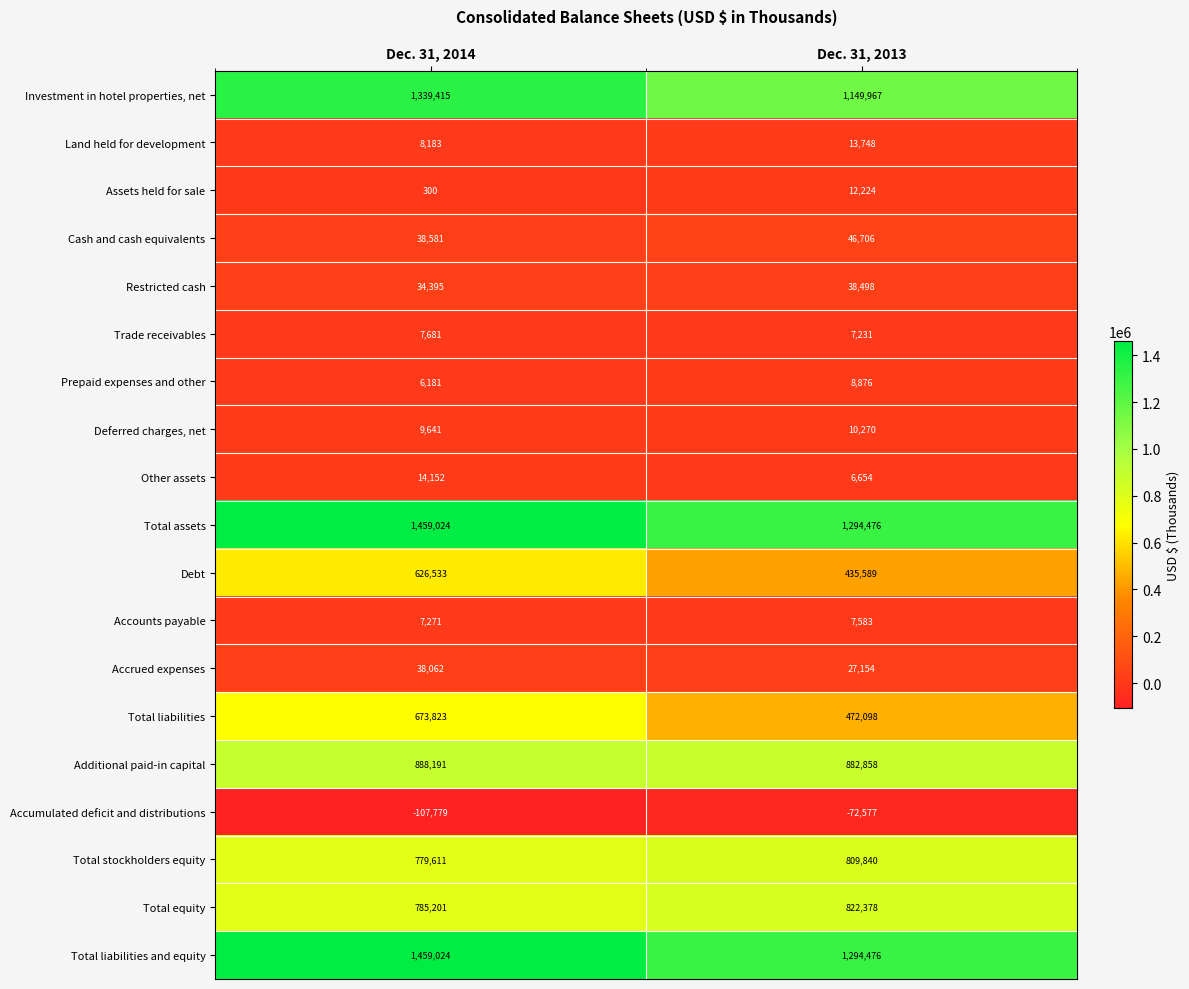

What is the sum of all Total stockholders equity values?

1589451